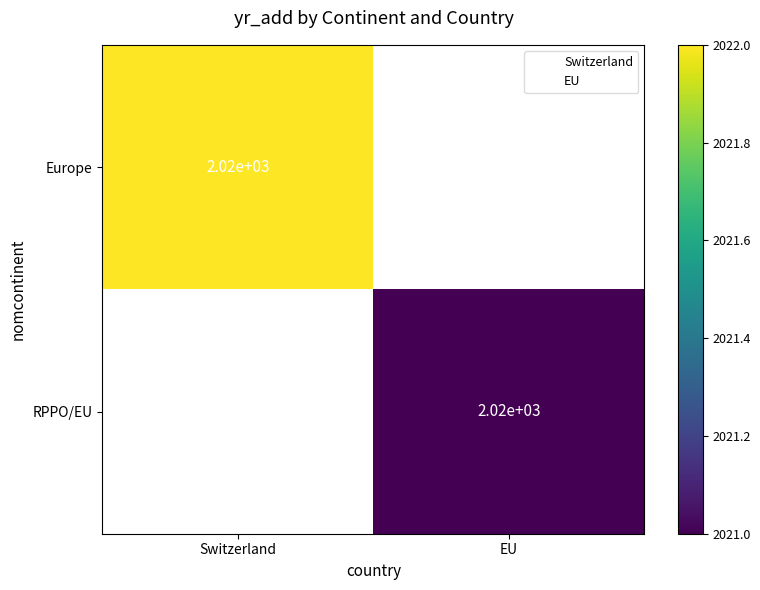

Is it true that RPPO/EU equals 2020 at EU?

True